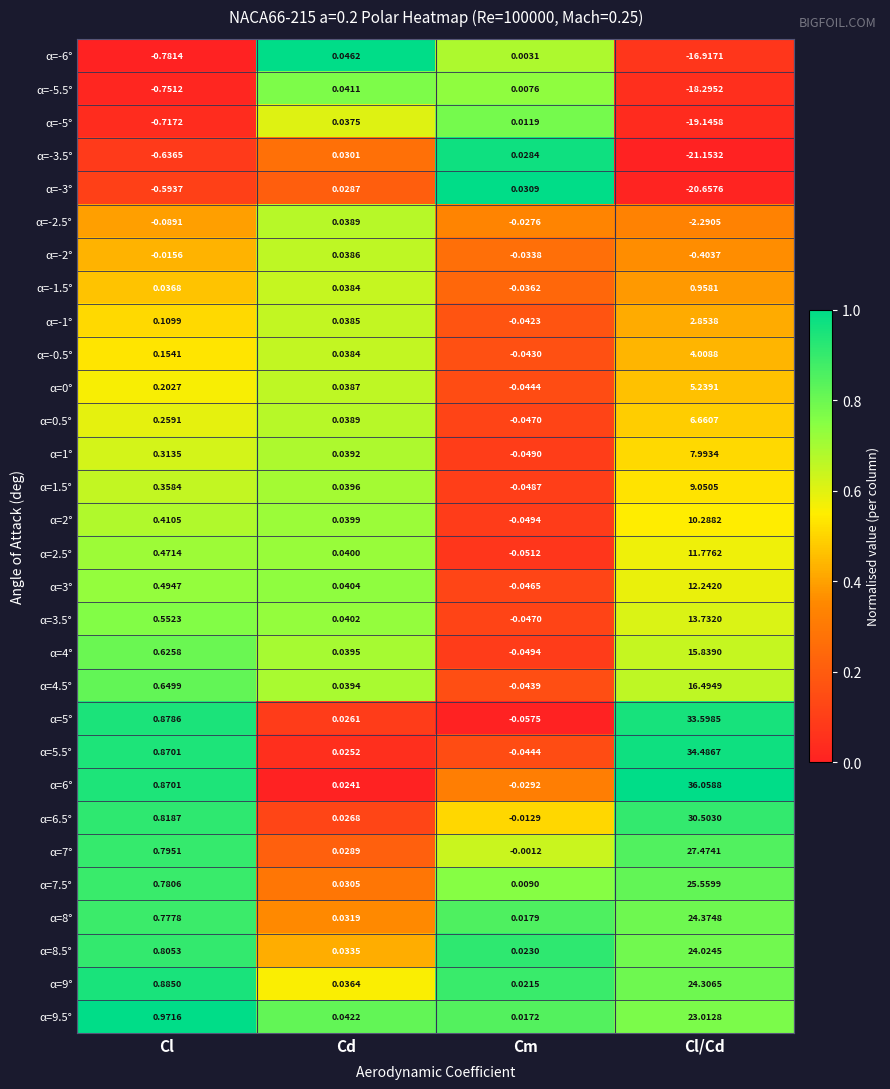

Is the value of α=2.5° at Cm greater than the value of α=5.5° at Cl/Cd?

No